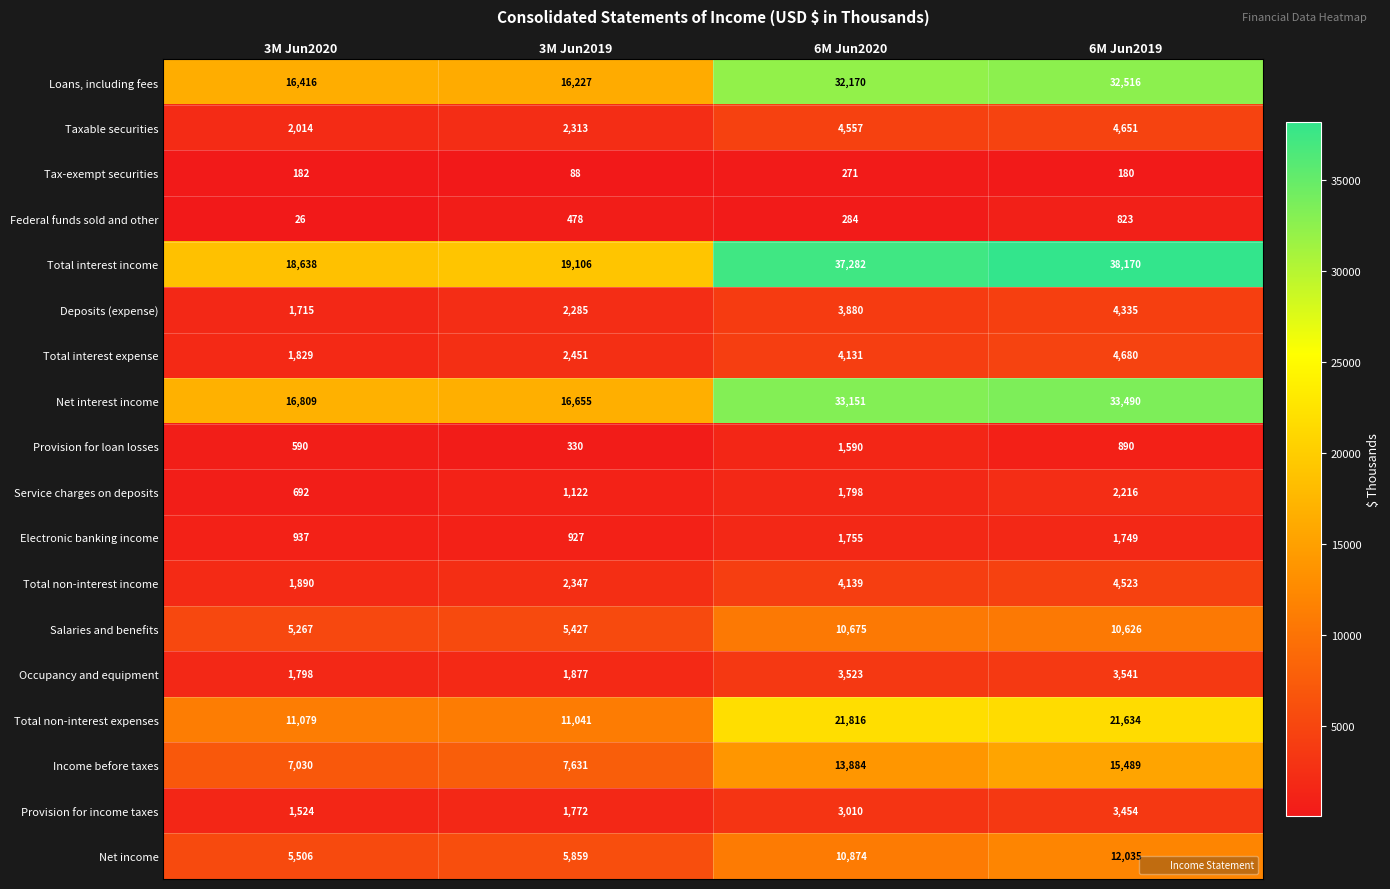

Is it true that Provision for loan losses equals 979 at 3M Jun2020?

False